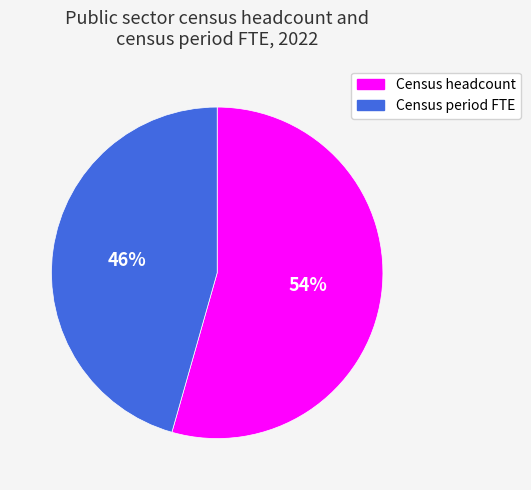

The Census period FTE slice represents 37% of the pie. True or false?

False